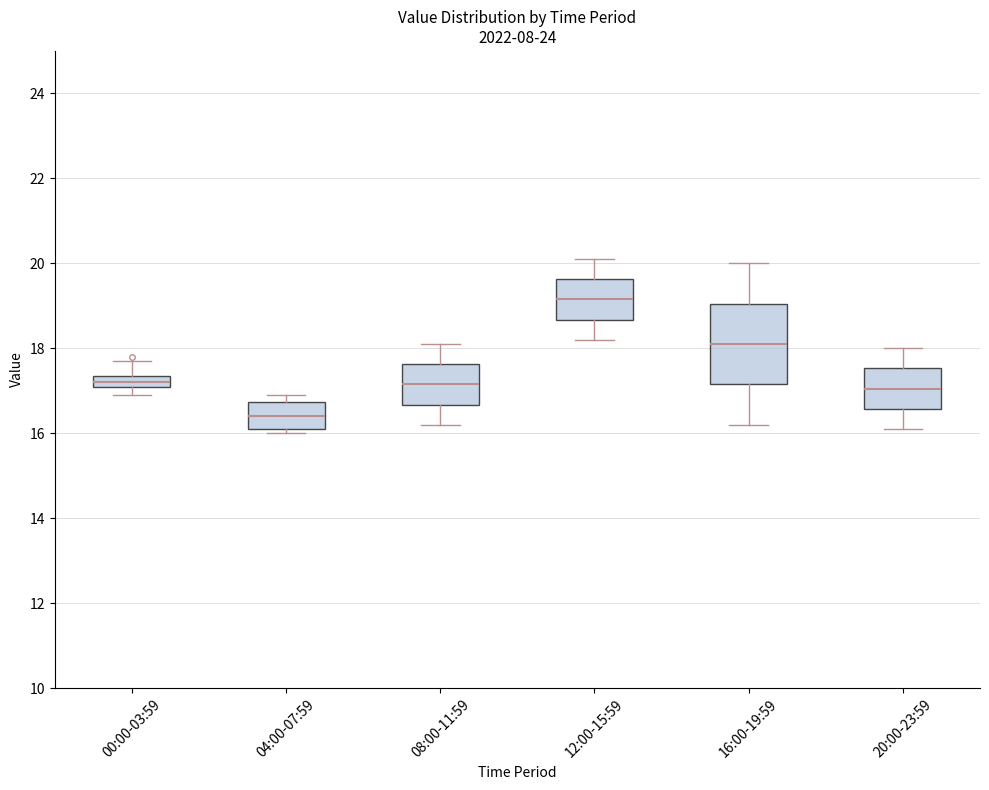

Which box is the tallest, from its lower edge to its upper edge?

16:00-19:59